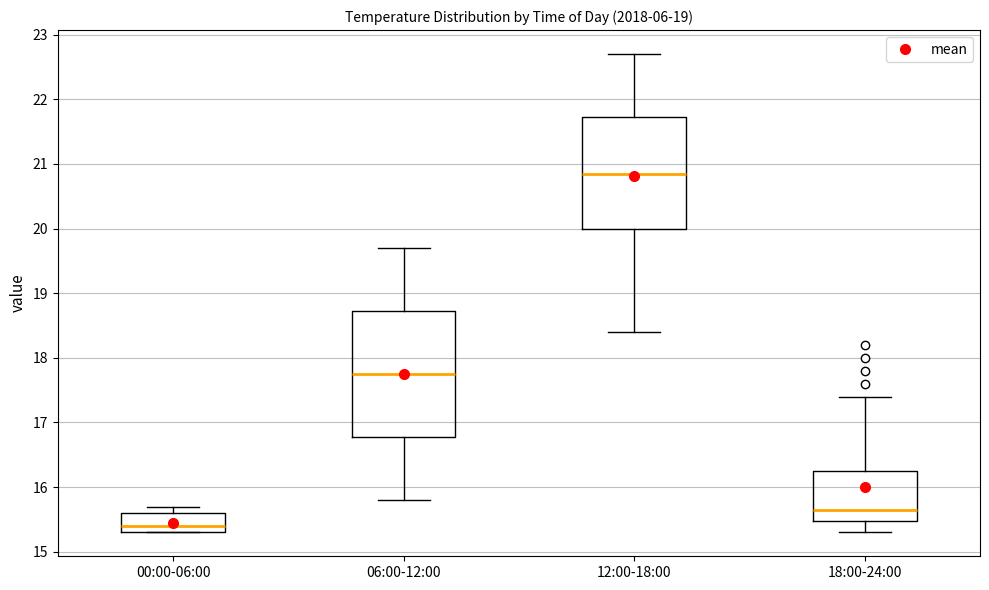

Which box has the highest median line?

12:00-18:00